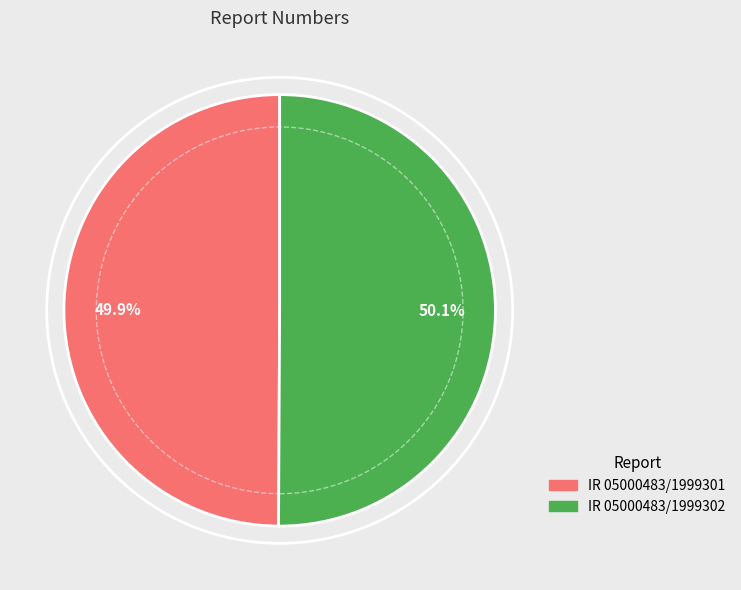

Approximately how many times larger is the value at IR 05000483/1999302 compared to IR 05000483/1999301?

1.0